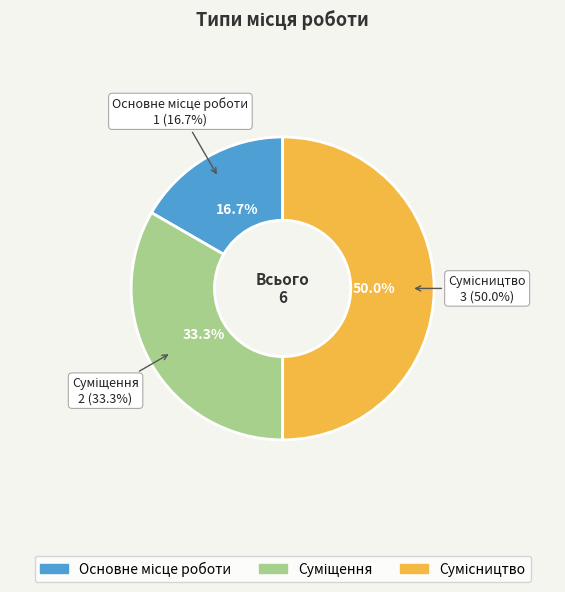

Rank the categories by value from highest to lowest.

Сумісництво, Суміщення, Основне місце роботи